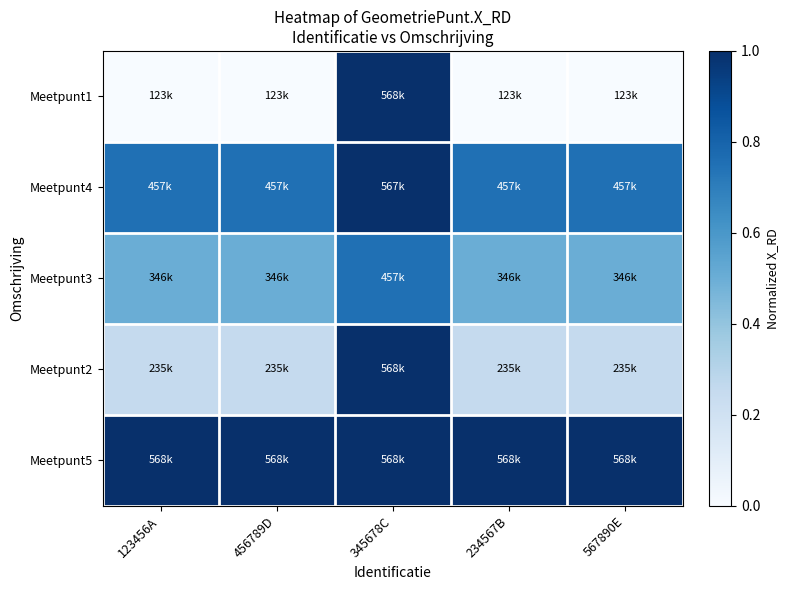

Rank the series by their average value, from highest to lowest.

Meetpunt5, Meetpunt4, Meetpunt3, Meetpunt2, Meetpunt1